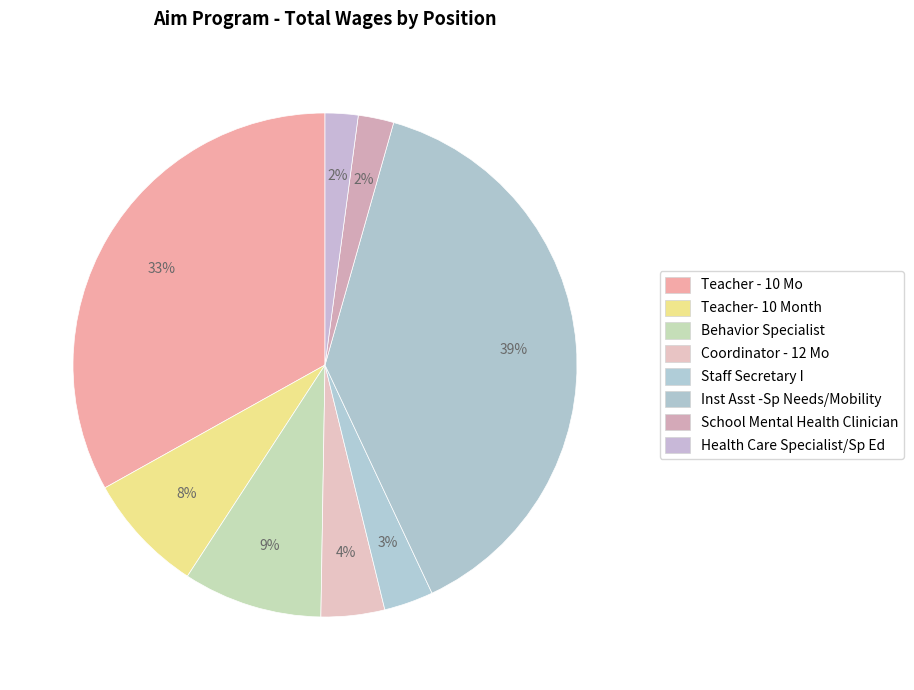

Does School Mental Health Clinician account for over 50% of the chart?

No